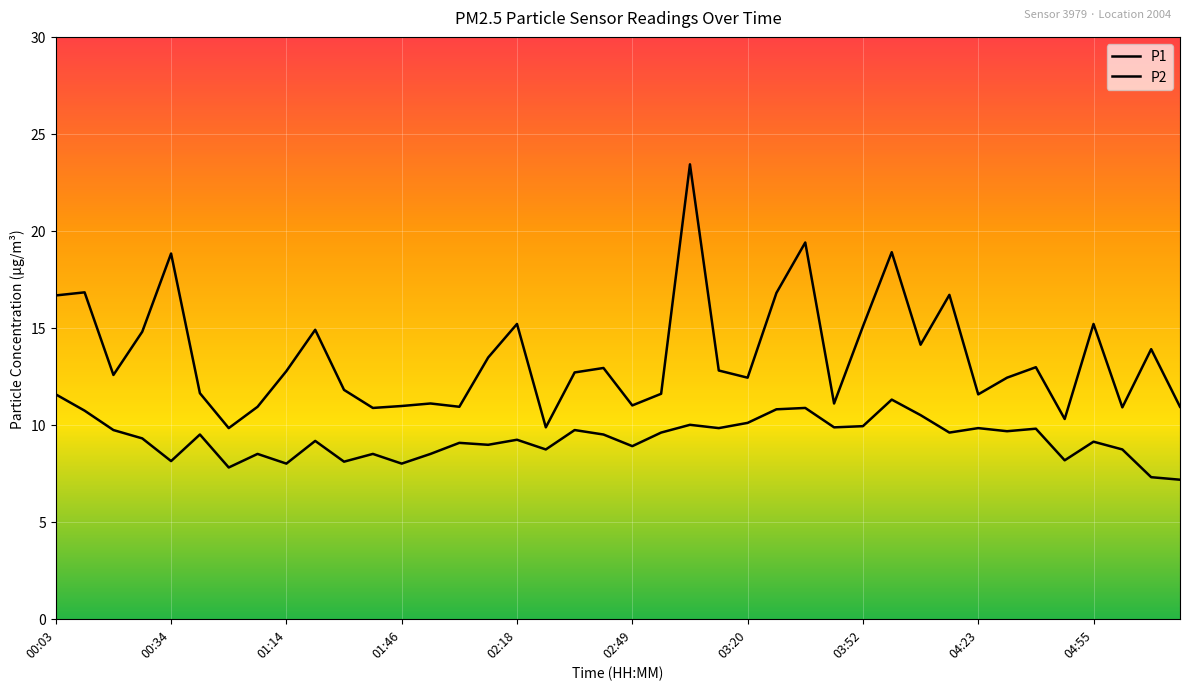

Rank the series by their average value, from highest to lowest.

P1, P2